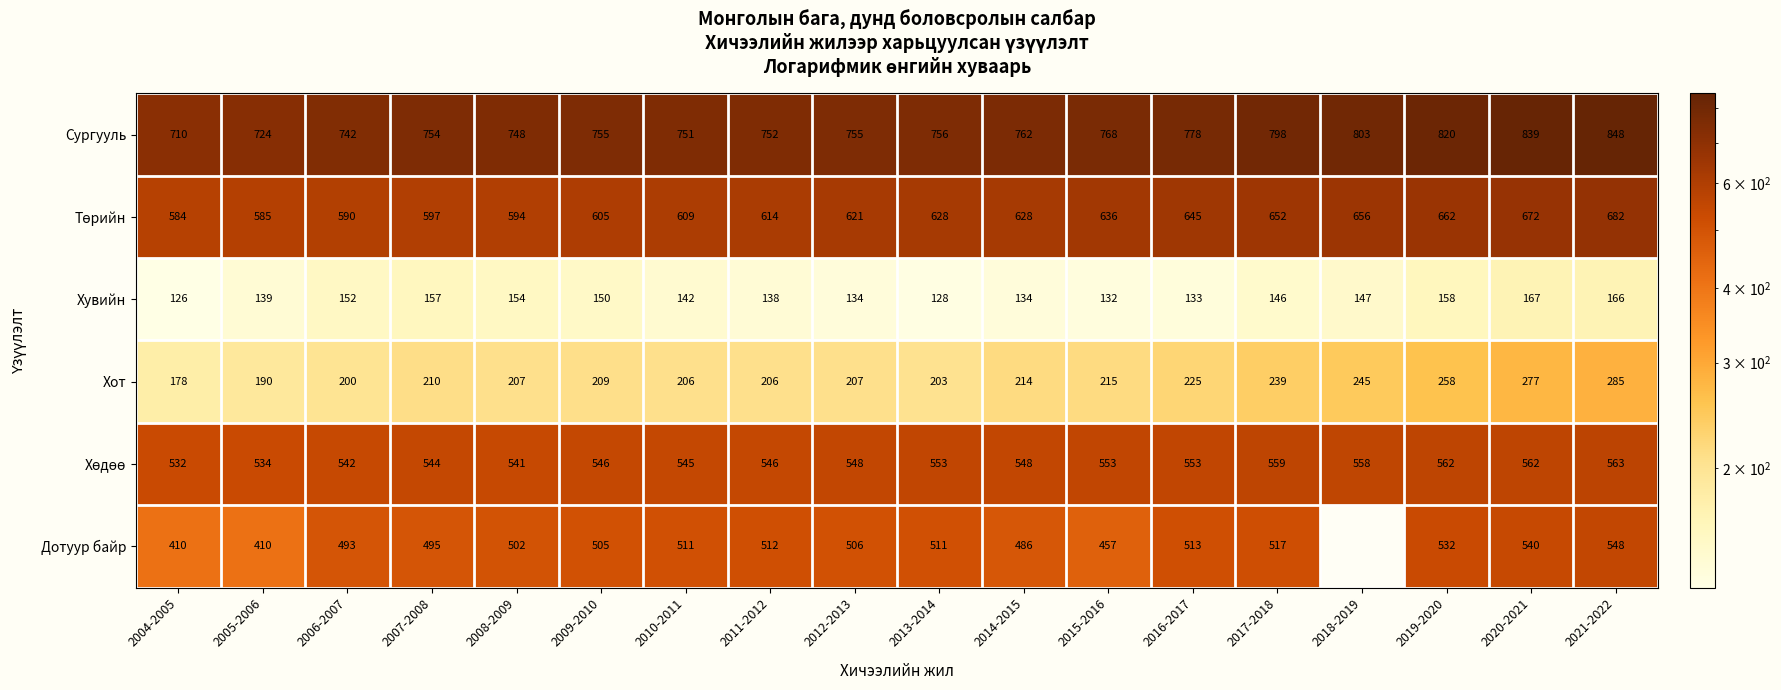

Is it true that Хувийн equals 154 at 2008-2009?

True